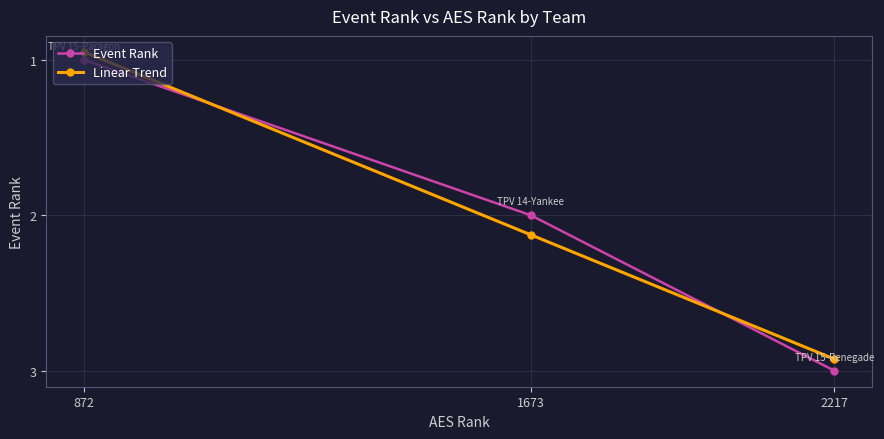

How many series are shown in this chart?

2